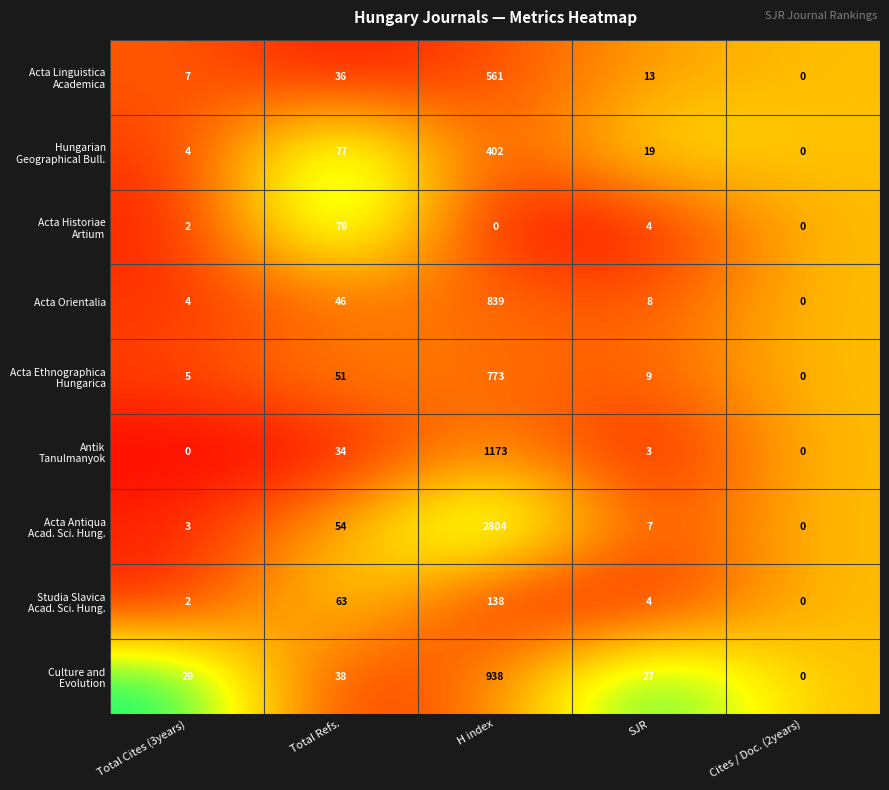

At which category is the sum across all series the highest?

H index